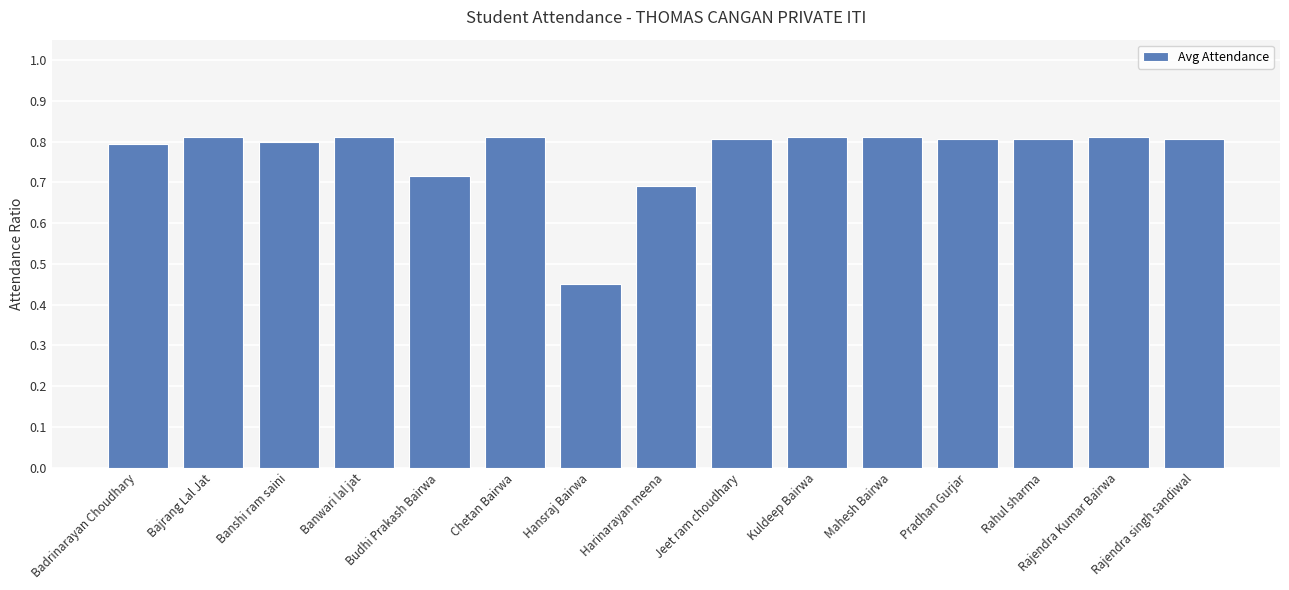

True or false: the data shows 0.7 at Budhi Prakash Bairwa.

True